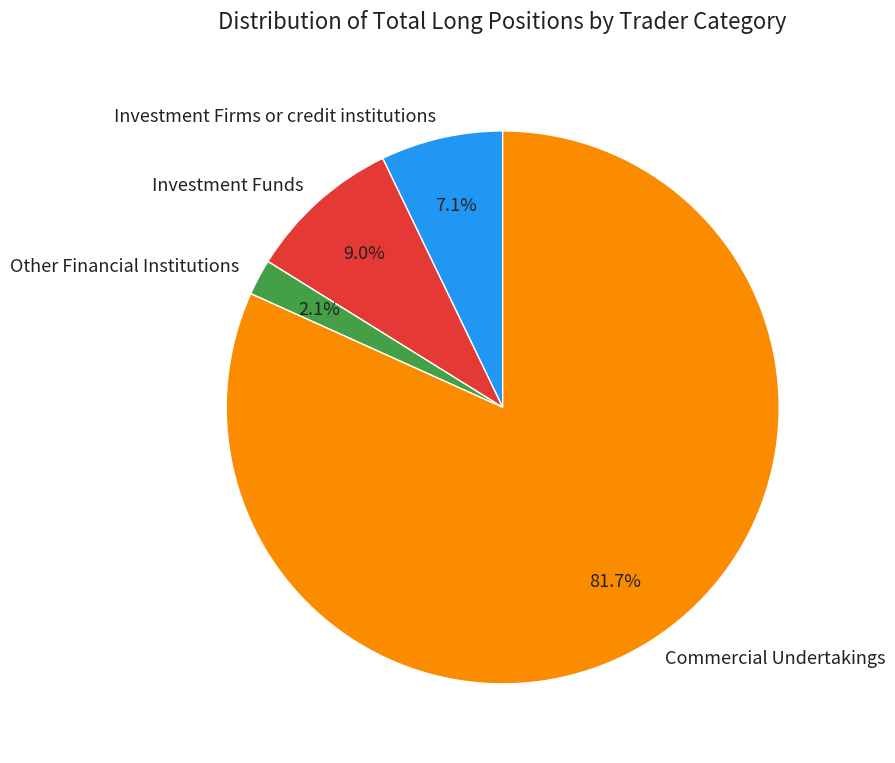

Rank the categories by value from lowest to highest.

Other Financial Institutions, Investment Firms or credit institutions, Investment Funds, Commercial Undertakings